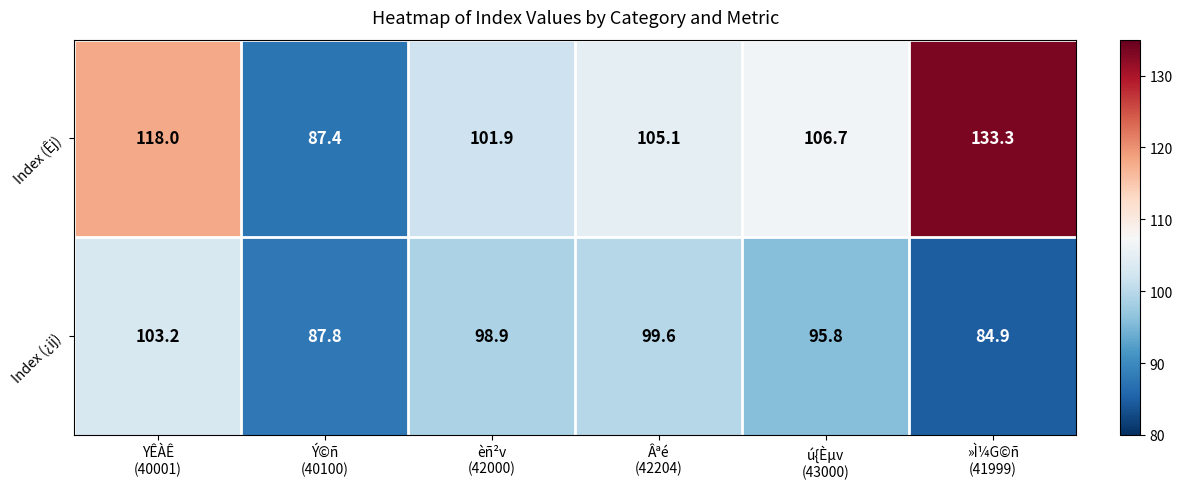

Rank the series by their average value, from lowest to highest.

Index (¿ij), Index (Êj)